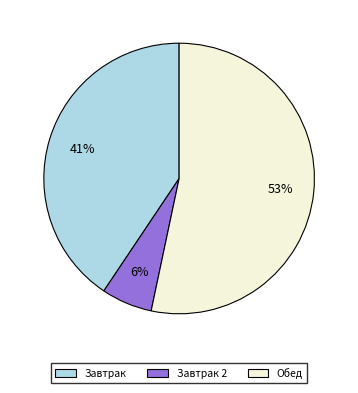

To the nearest percent, what is the difference between the largest and smallest slice percentages?

47%